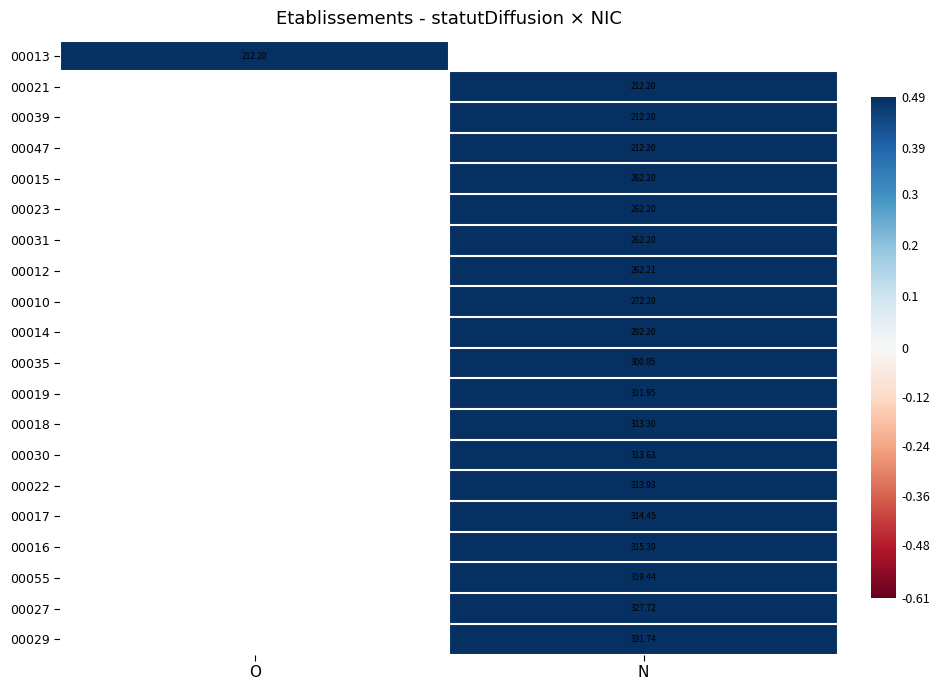

Is the value of 00055 at N greater than the value of 00010 at N?

Yes